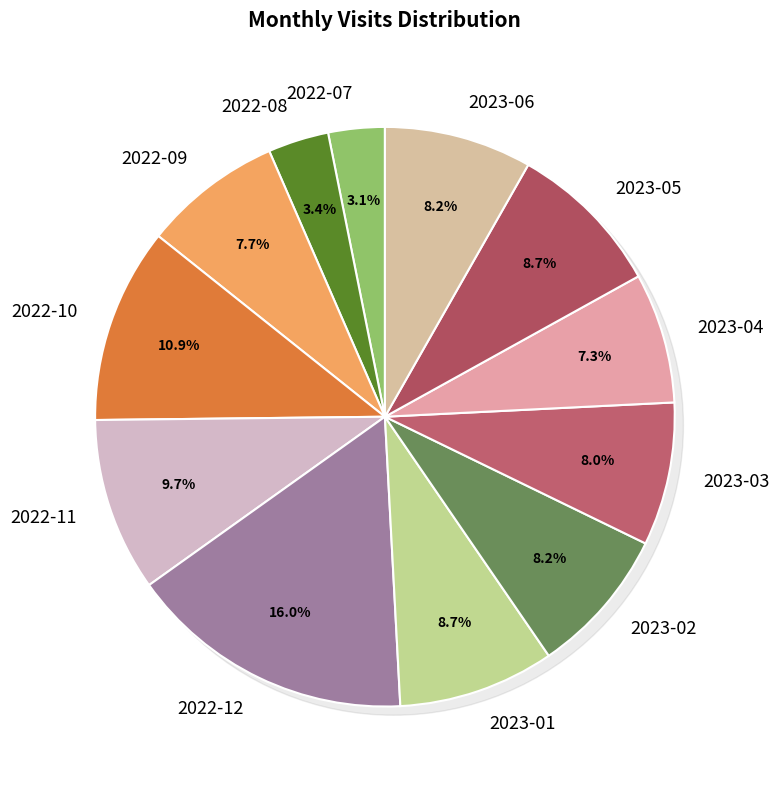

To the nearest percent, what percentage of the pie is 2023-03?

8%